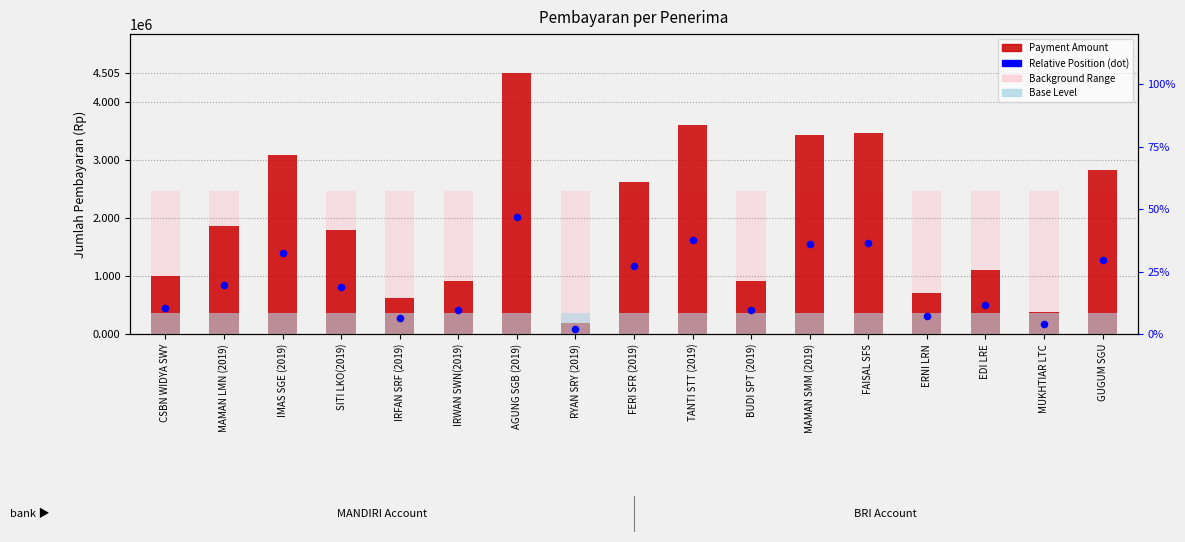

At which category is the sum across all series the highest?

AGUNG SGB (2019)